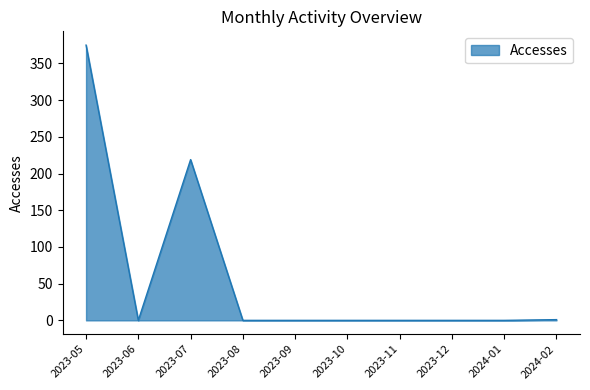

Where is the data nearest to the value 187?

2023-07